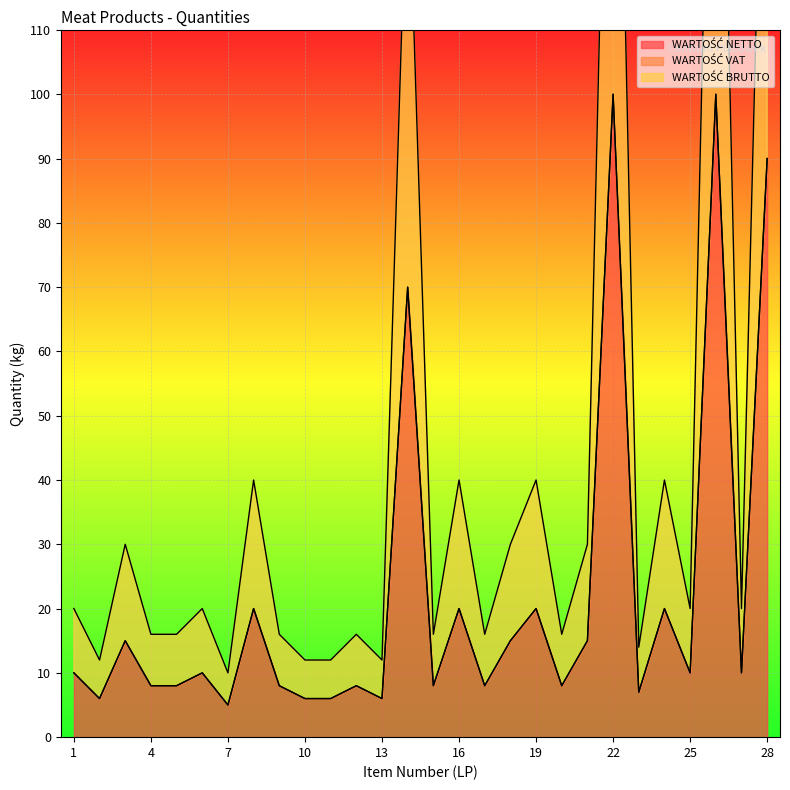

What is the difference between the WARTOŚĆ BRUTTO values at 18 and 24?

5